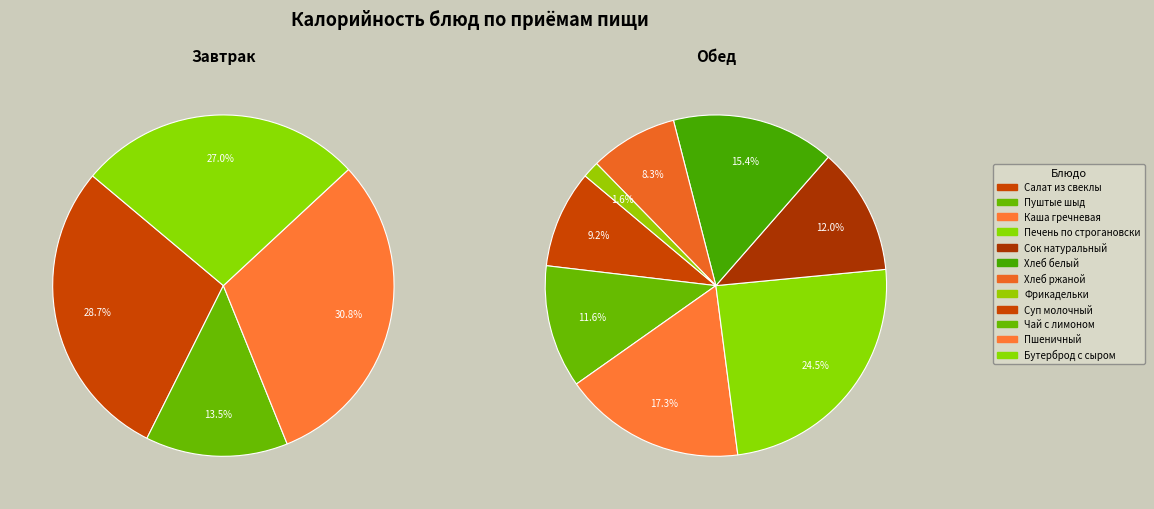

Does Фрикадельки мясные для супа account for over 50% of the chart?

No